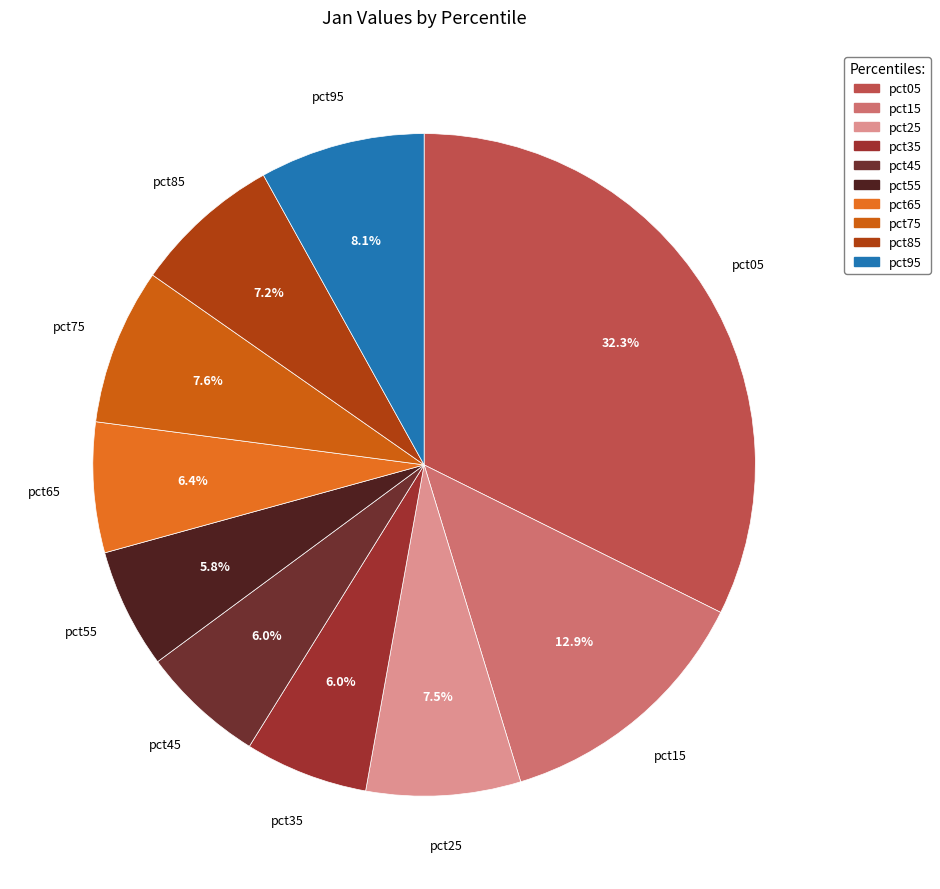

To the nearest percent, what percentage of the pie is pct05?

32%